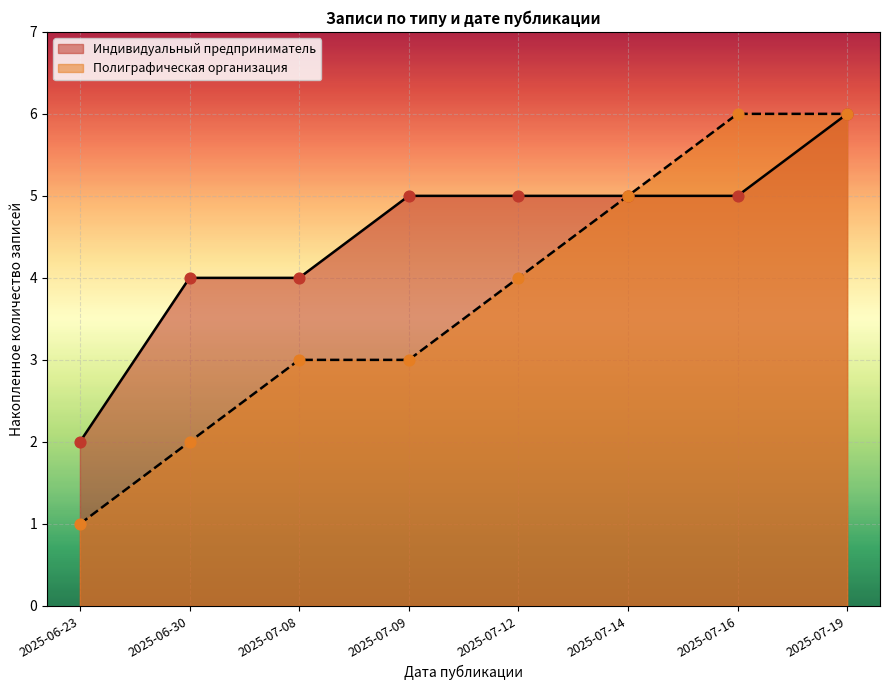

At how many categories does at least one series exceed 1?

8